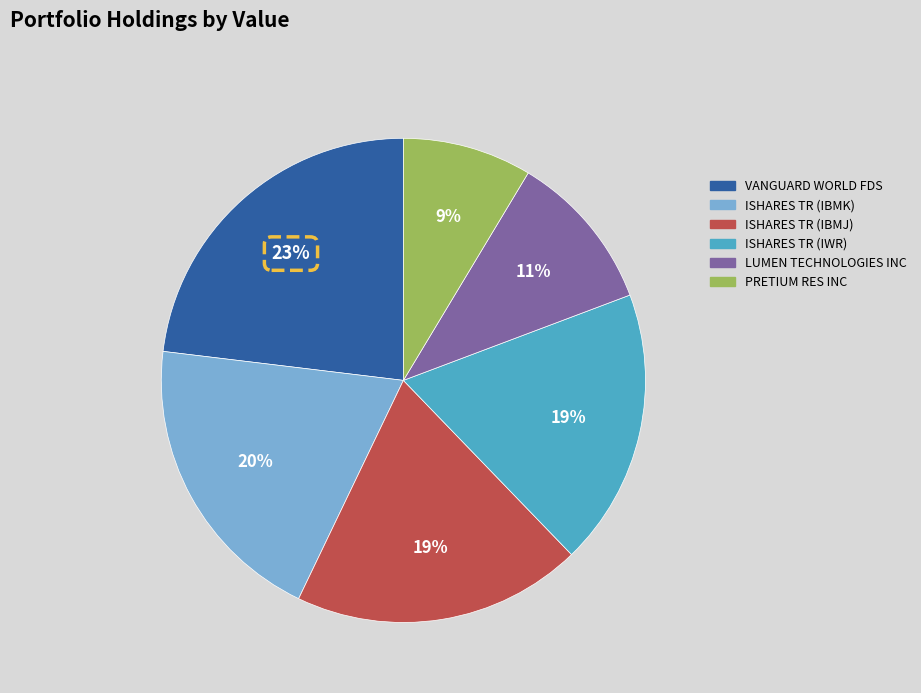

Which has a higher value, VANGUARD WORLD FDS or ISHARES TR (IBMK)?

VANGUARD WORLD FDS